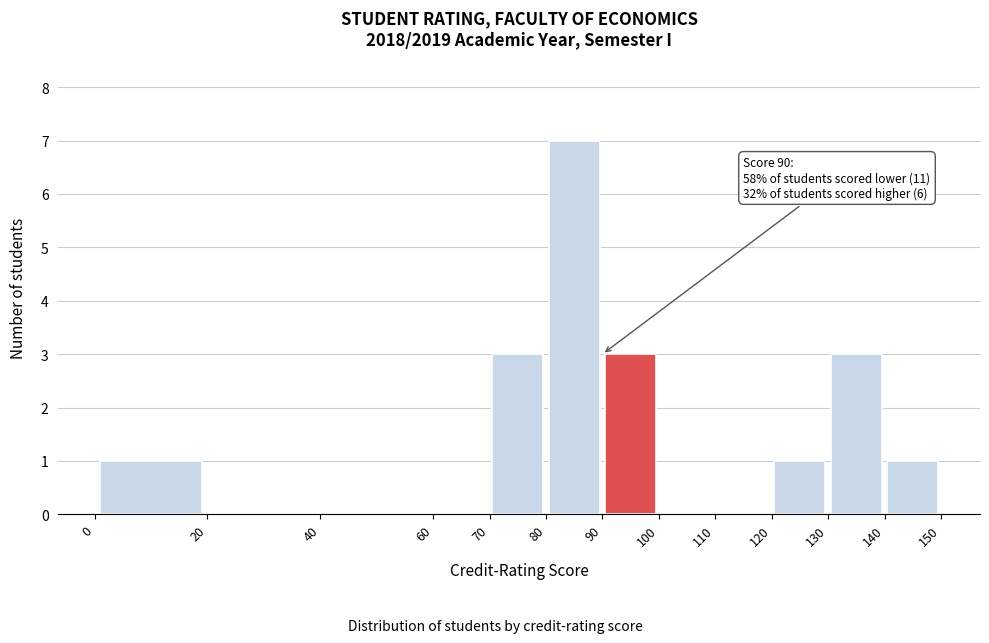

Which range on the x-axis has the tallest bar?

80 to 90